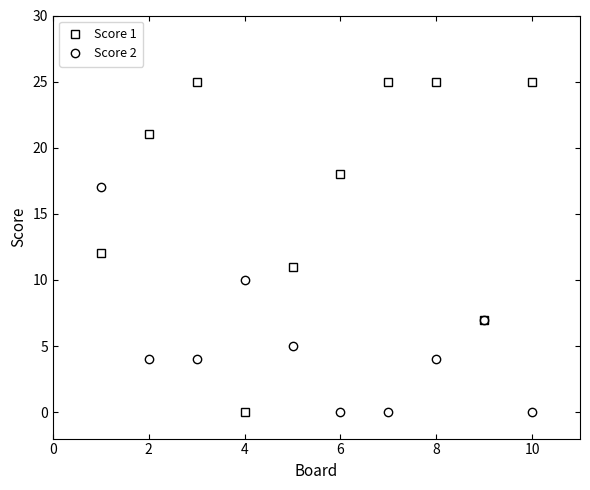

Rank the series by their average value, from highest to lowest.

Score 1, Score 2